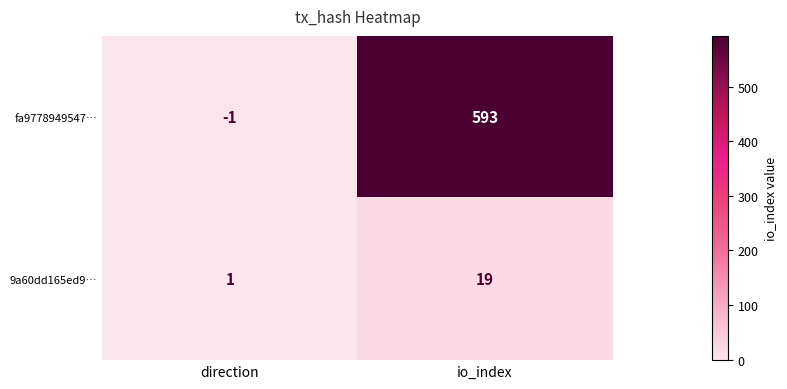

Which series changed the most between direction and io_index?

fa9778949547…